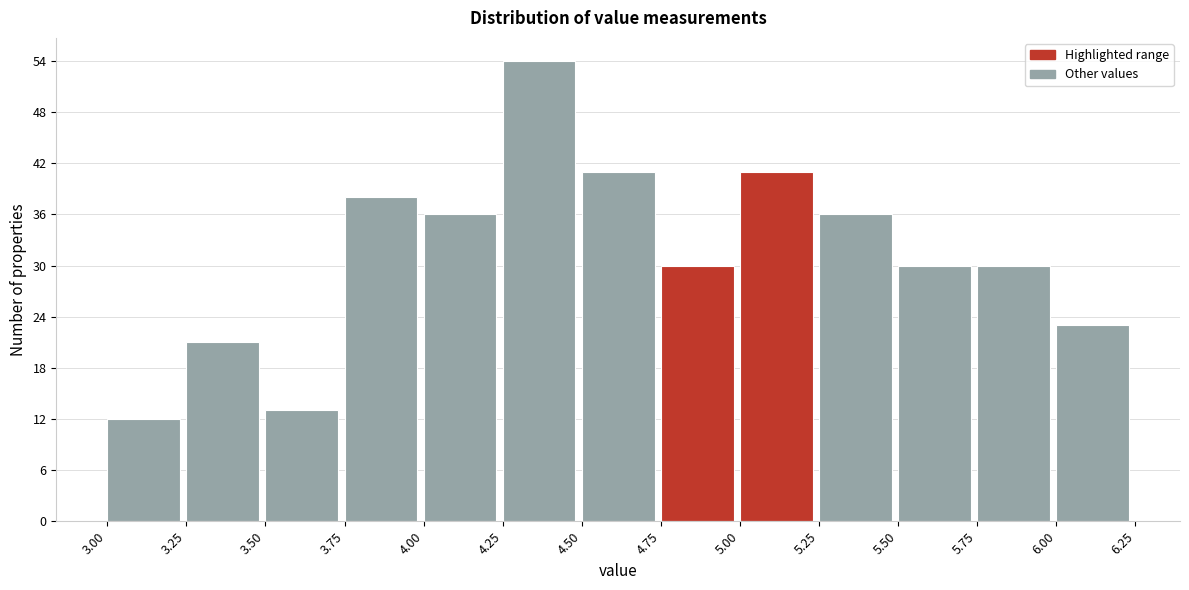

How tall is the bar that spans 4.00 to 4.25 on the x-axis? The values are not printed on the chart, so give them approximately, as read against the axis.

36